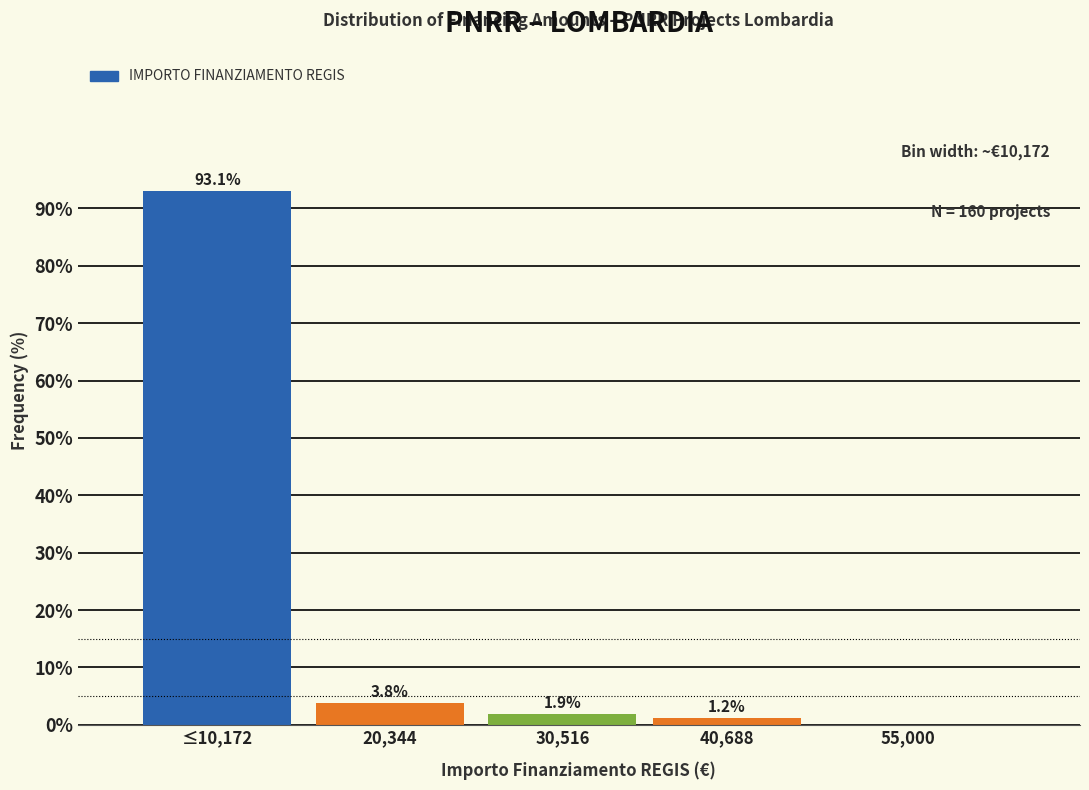

Between ≤10,172 and 40,688, which is larger?

≤10,172